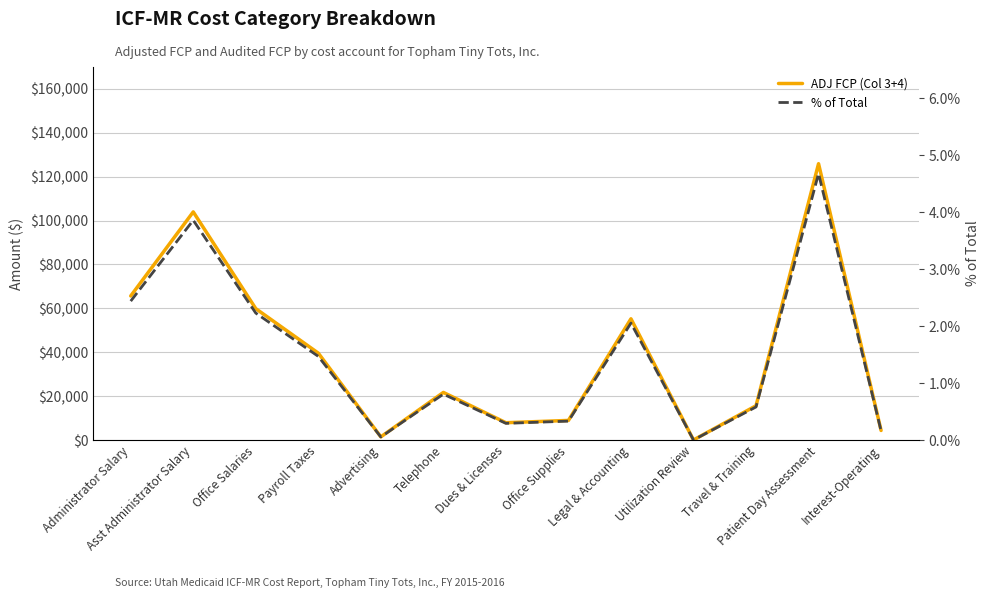

How many values in the ADJ FCP (Col 3+4) series exceed 21719?

6